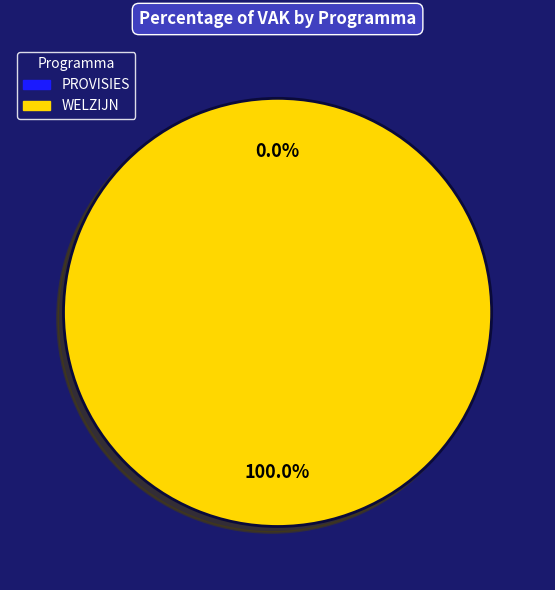

How many slices are in this pie chart?

2